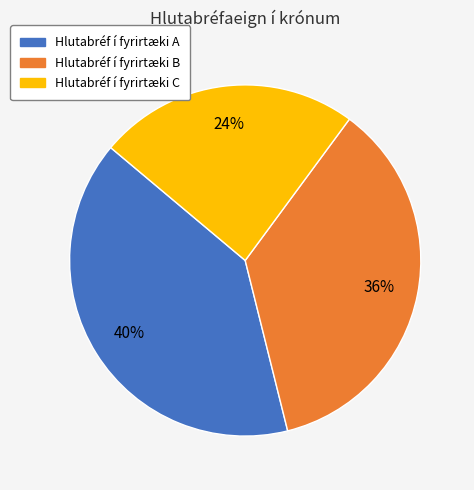

Is the sum of Hlutabréf í fyrirtæki C and Hlutabréf í fyrirtæki A greater than half?

Yes